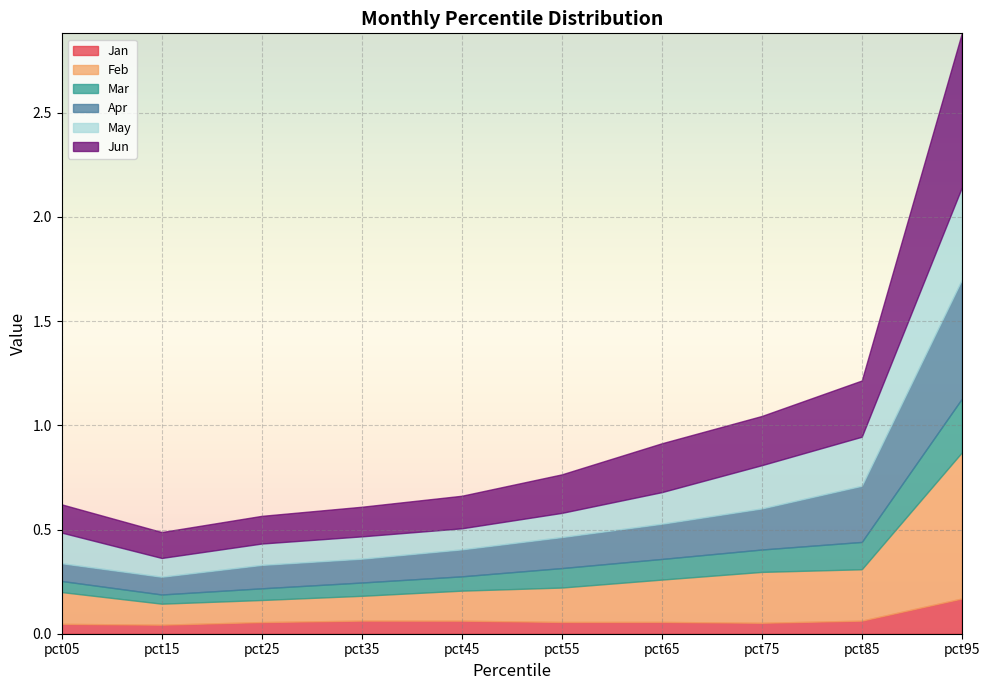

Which series changed the most between pct55 and pct75?

May